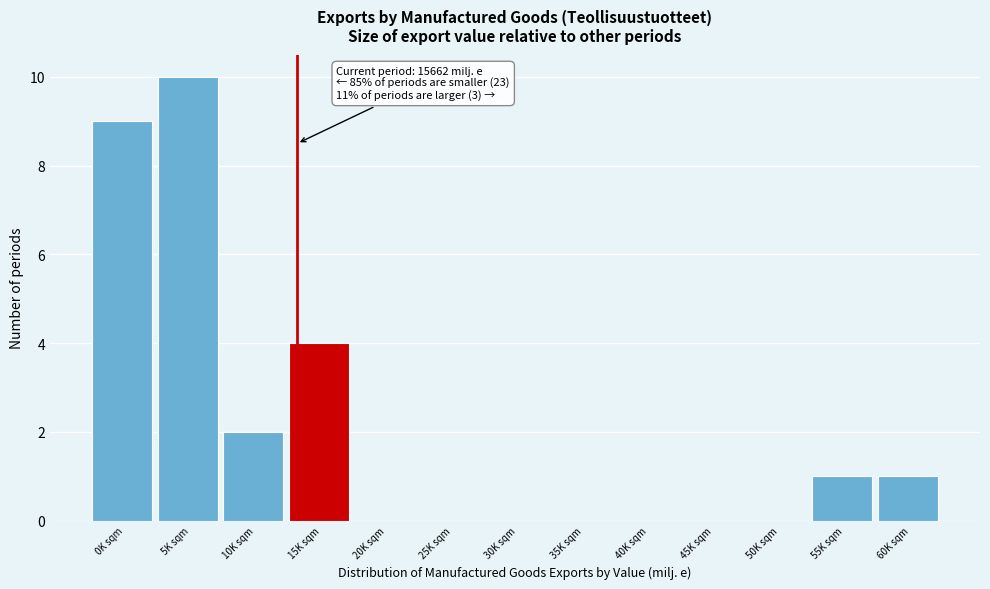

Reading right to left, what are all the values shown in this chart?

60K sqm=1	55K sqm=1	50K sqm=0	45K sqm=0	40K sqm=0	35K sqm=0	30K sqm=0	25K sqm=0	20K sqm=0	15K sqm=4	10K sqm=2	5K sqm=10	0K sqm=9